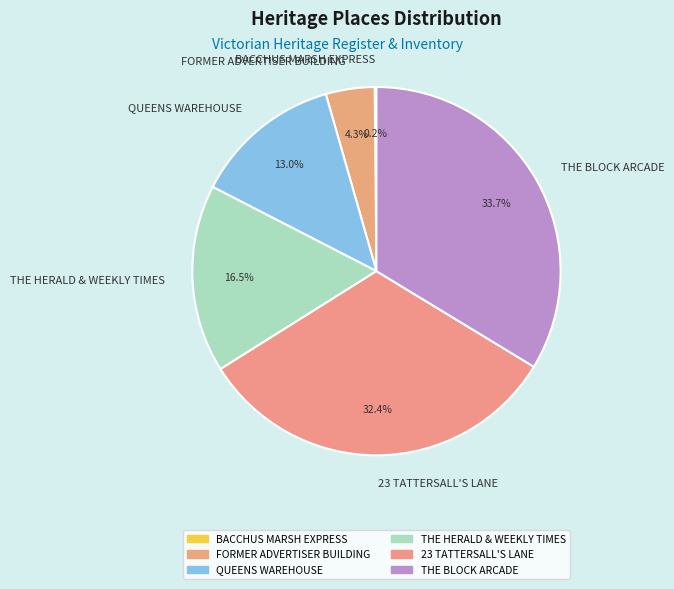

Combined, do THE BLOCK ARCADE and QUEENS WAREHOUSE account for over 50%?

No